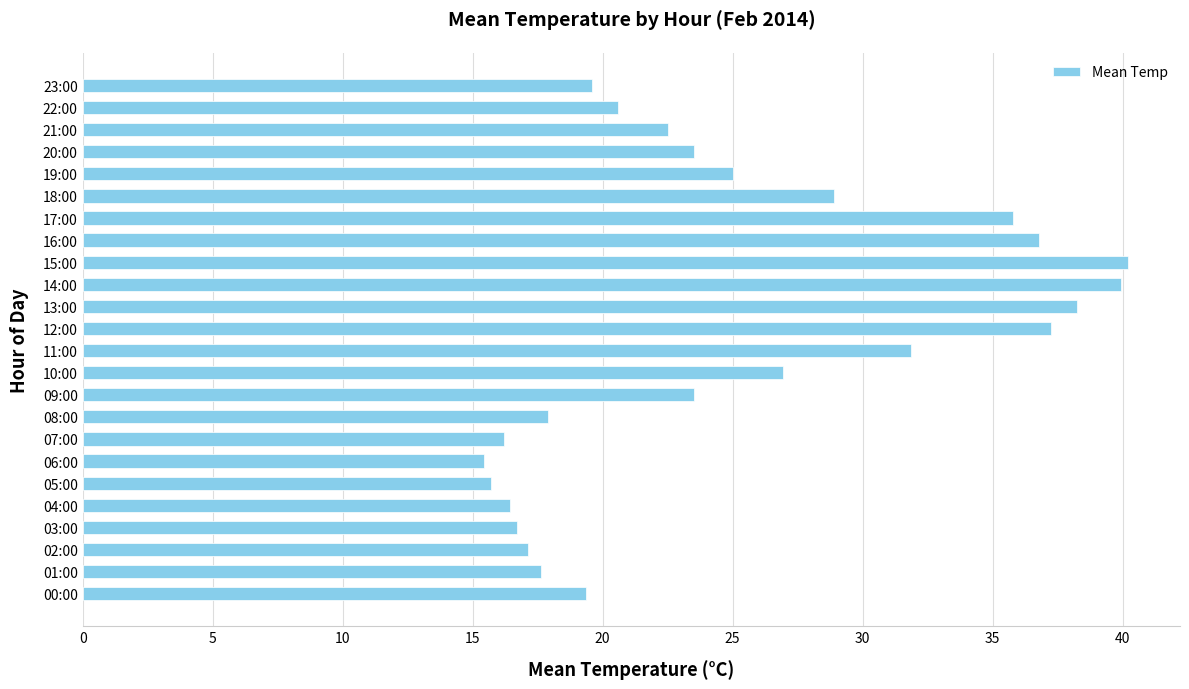

What is the difference between the values at 18:00 and 21:00?

6.4